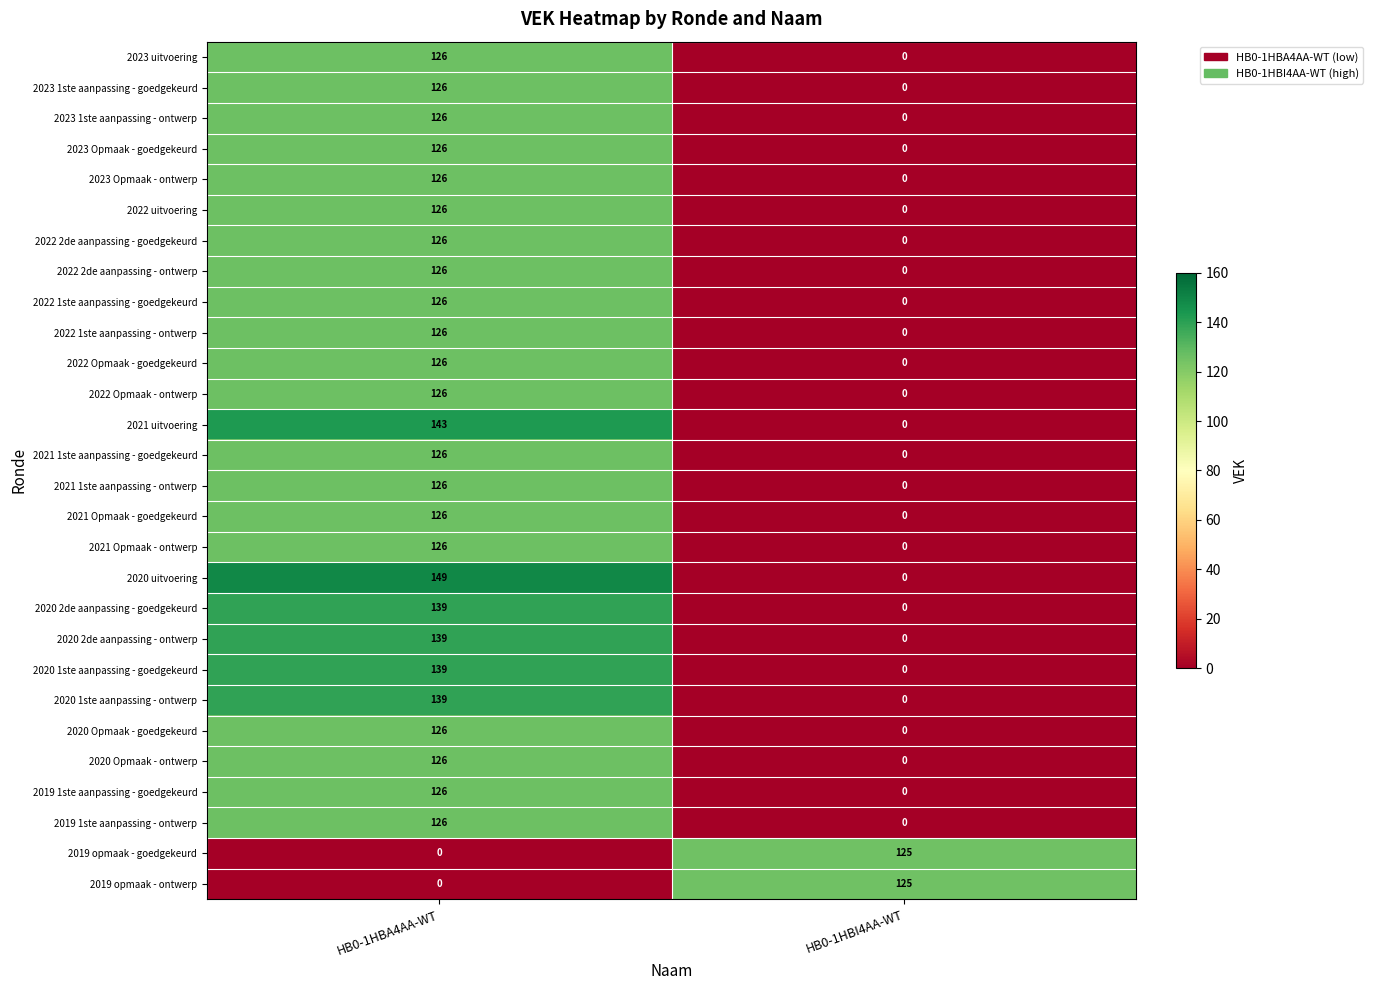

What is the total value across all series at HB0-1HBA4AA-WT?

3368